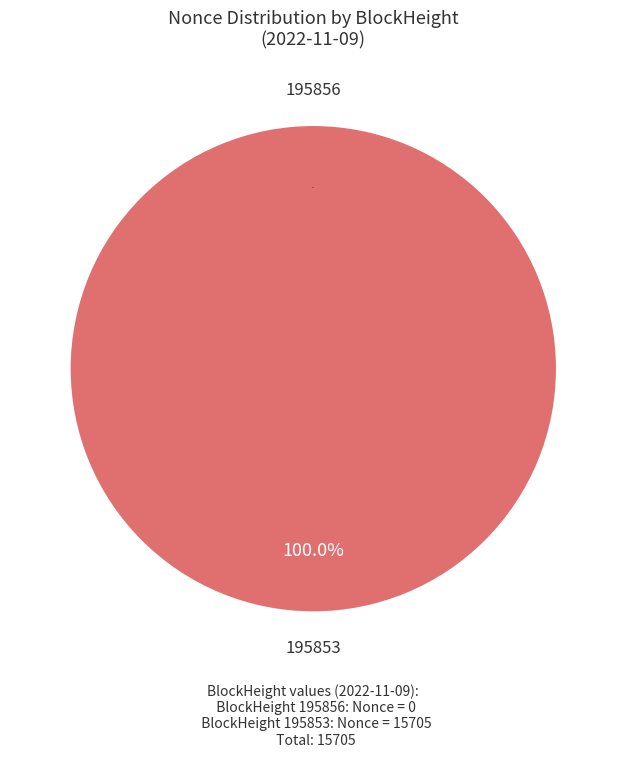

The 195853 slice represents 100% of the pie. True or false?

True